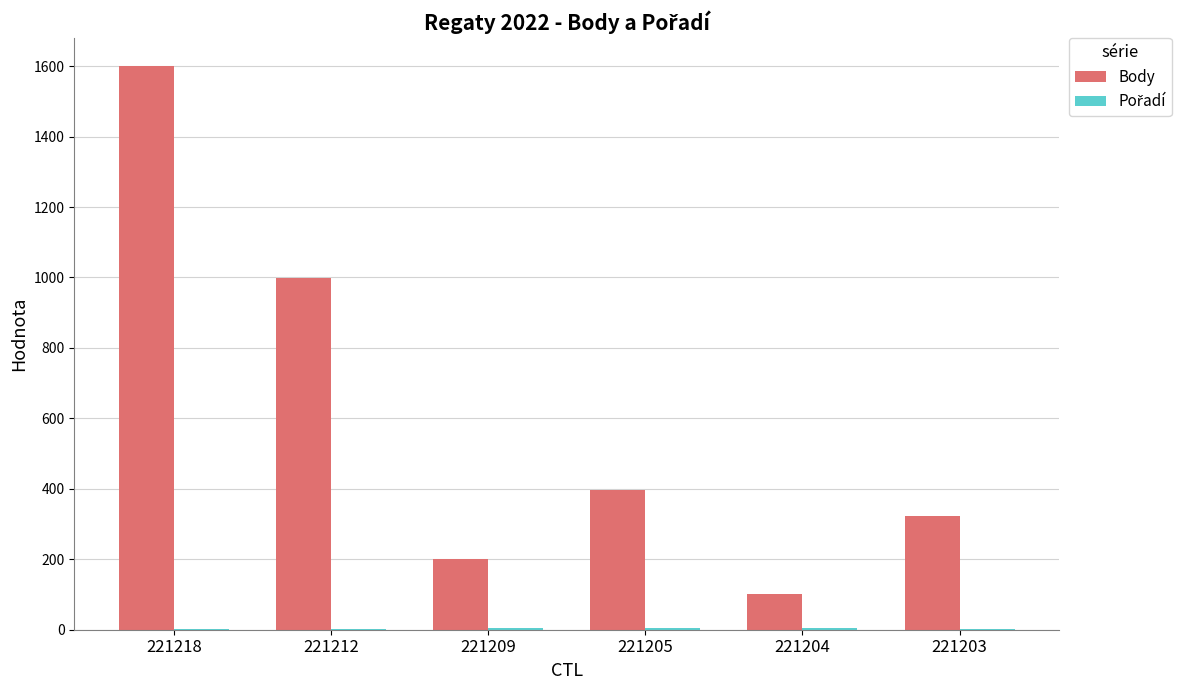

Which series has the largest total across all categories?

Body